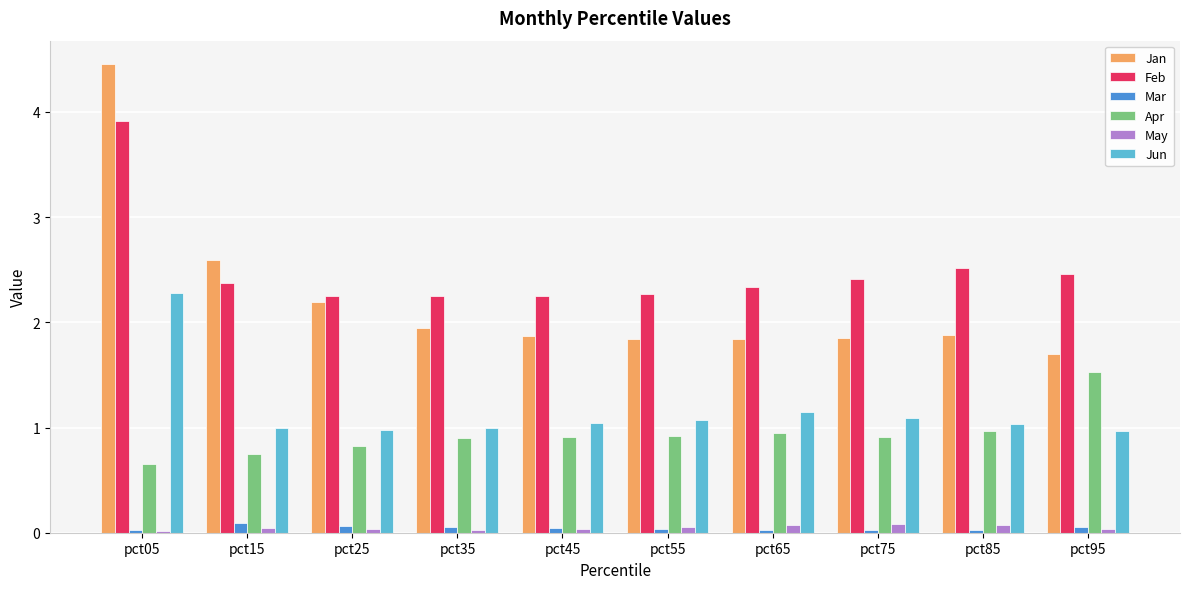

Count the May values in the range 0 to 1.

10